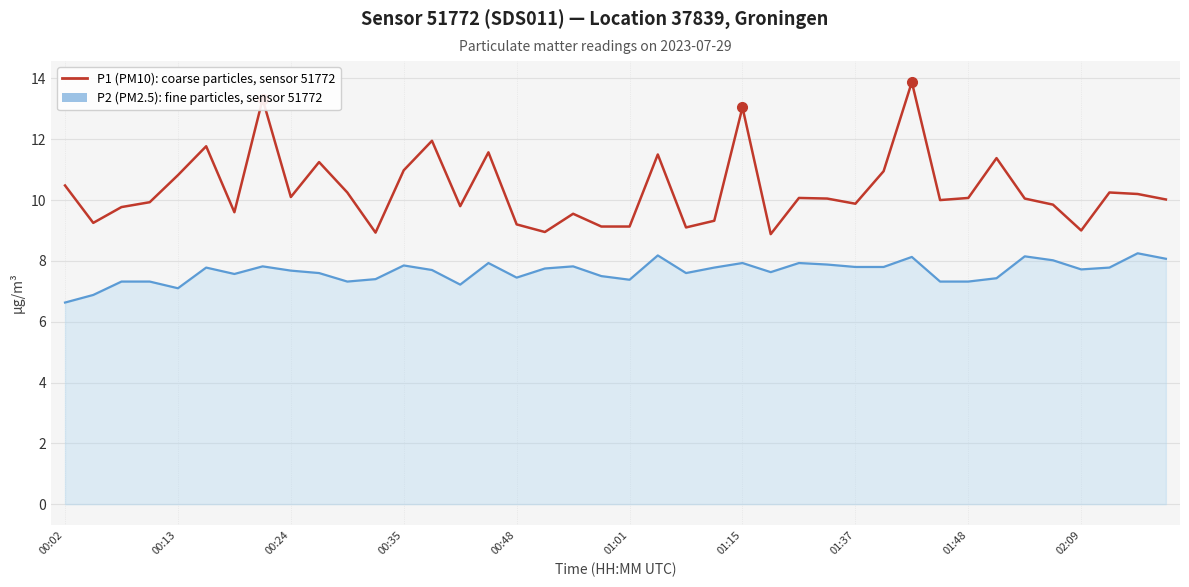

What is the minimum value shown in the chart?

6.6